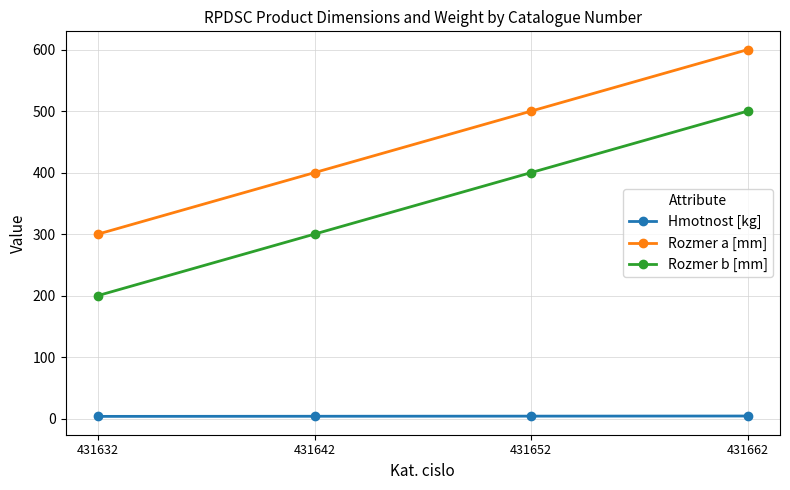

List the labels in order of Rozmer b [mm] value, smallest first.

431632, 431642, 431652, 431662